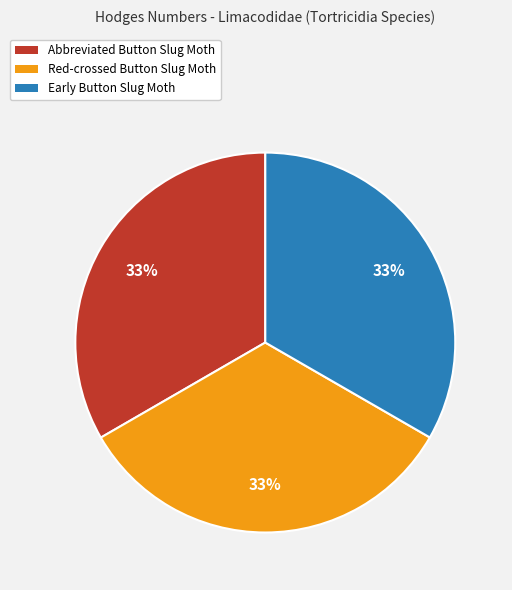

Is there any slice that represents more than half of the pie?

No